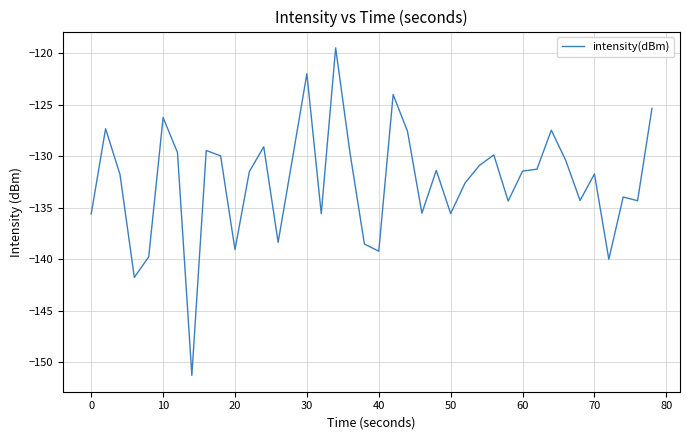

How many lines are shown in the chart?

1